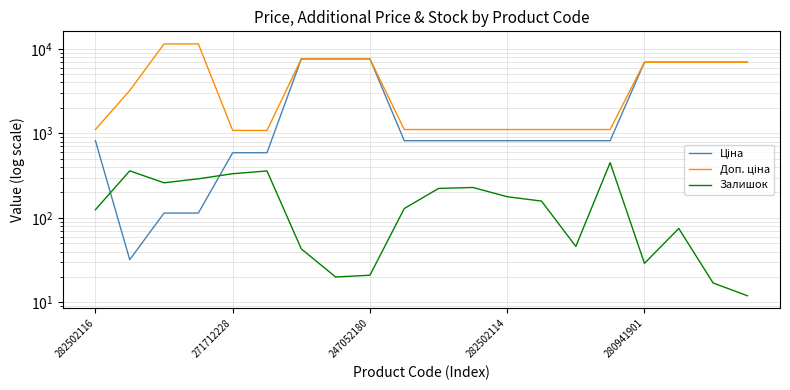

List the series in order of their overall mean, lowest first.

Залишок, Ціна, Доп. ціна